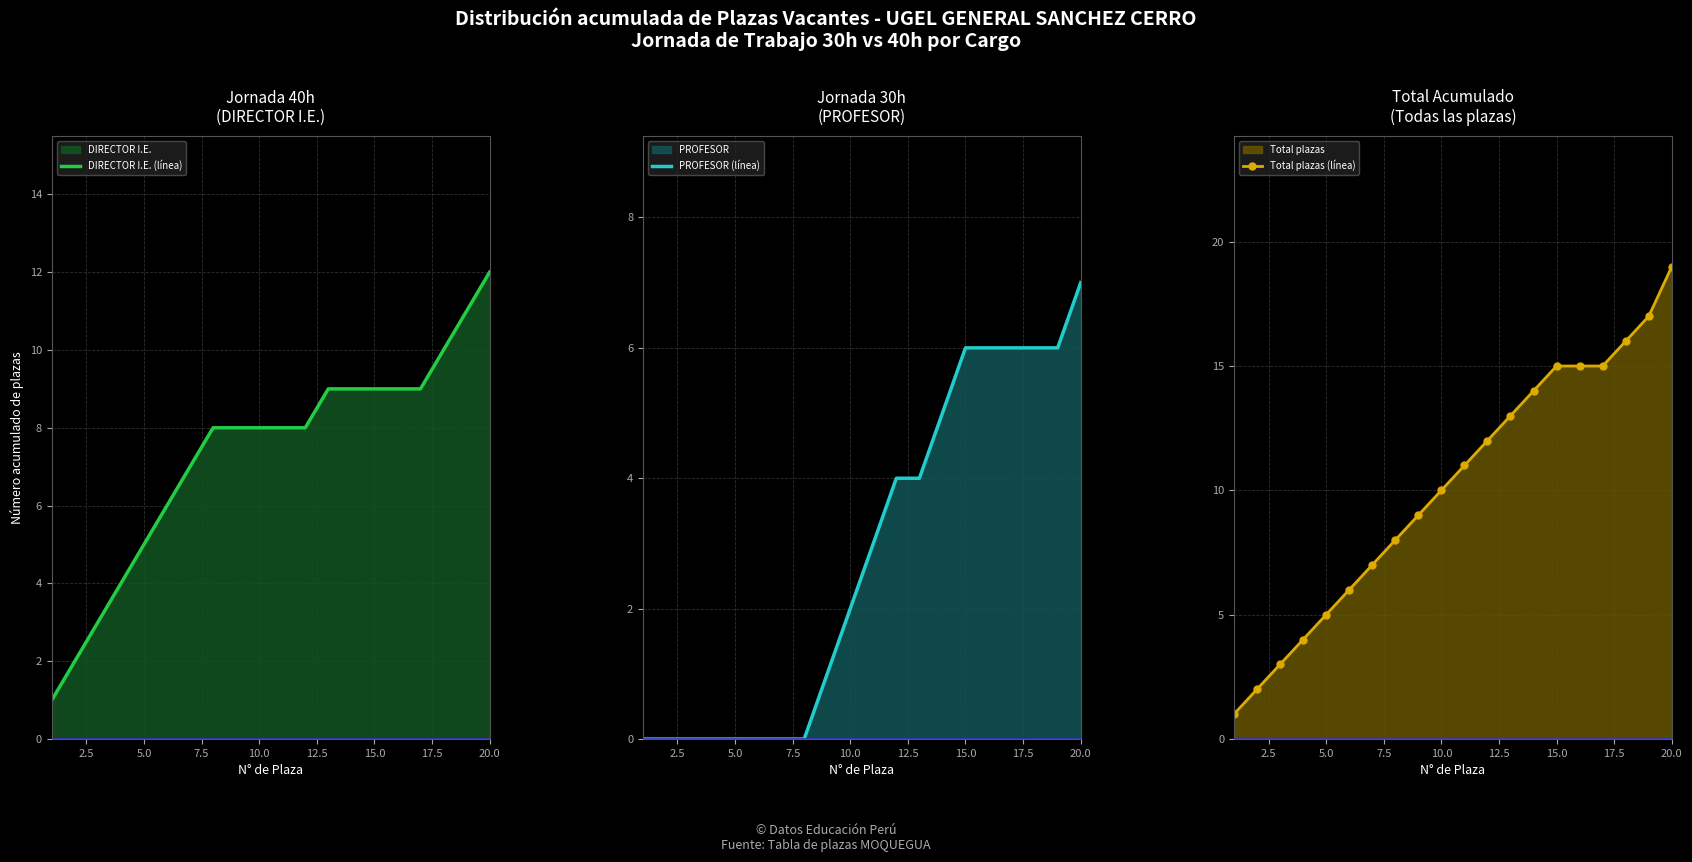

Does the chart have visible grid lines?

Yes